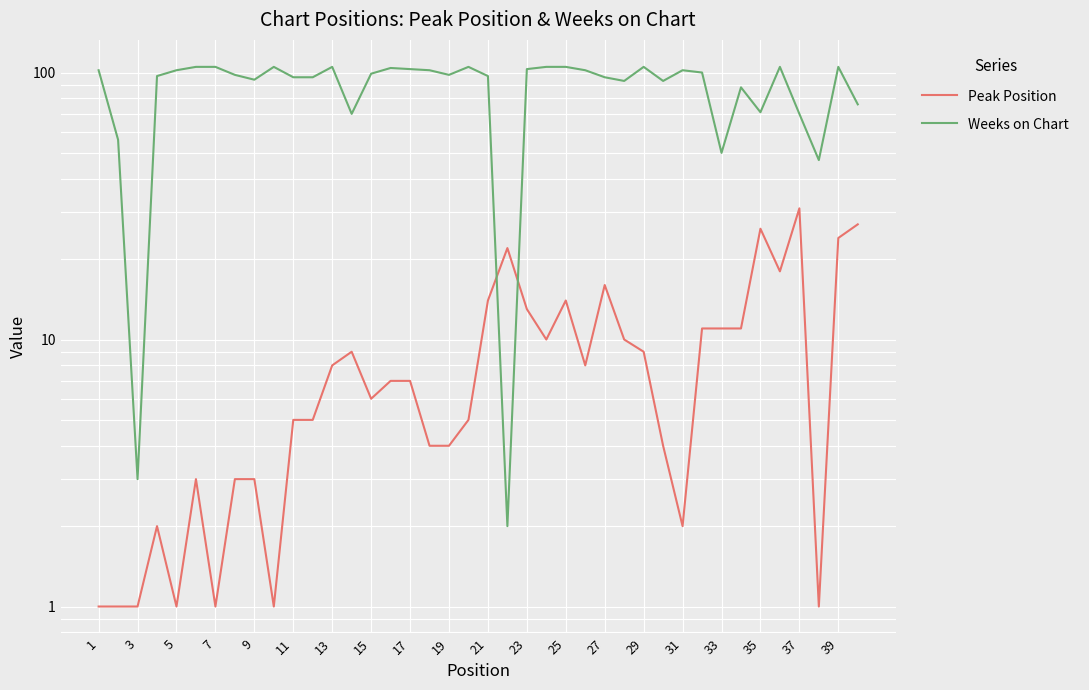

True or false: Peak Position and Weeks on Chart intersect in this chart.

True